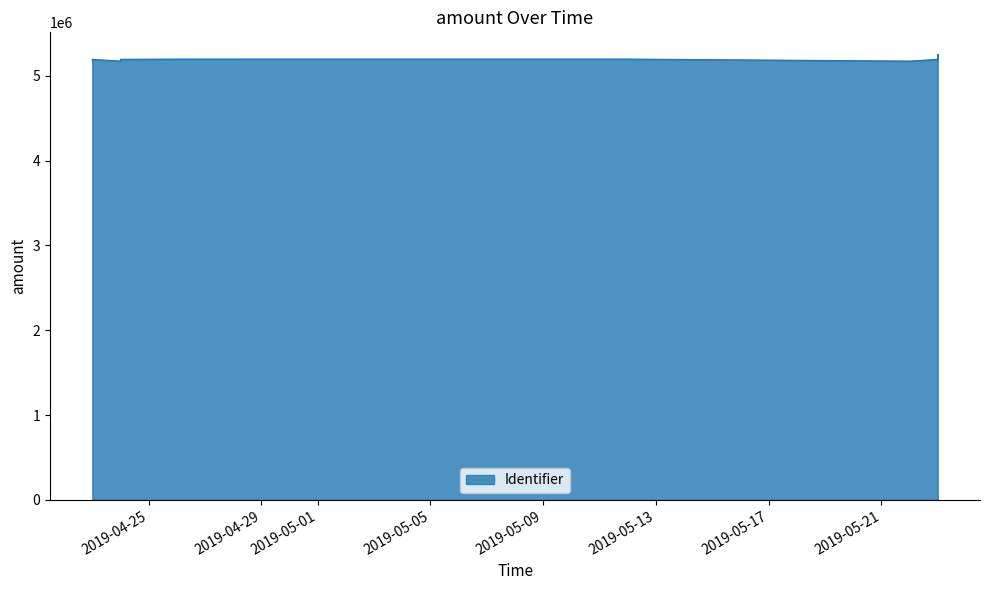

True or false: the data shows 7554335 at 2019-05-23.

False